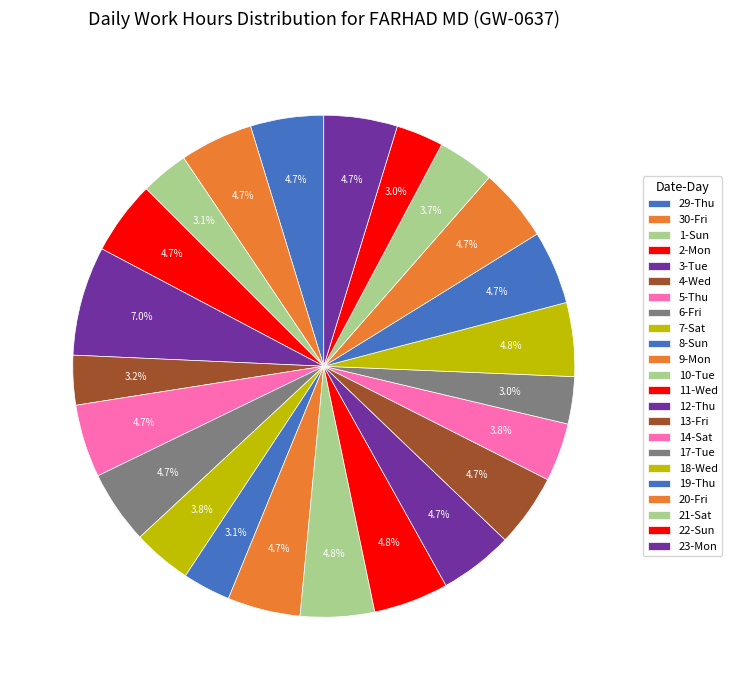

Is it true that 12-Thu is 5% of the pie?

True